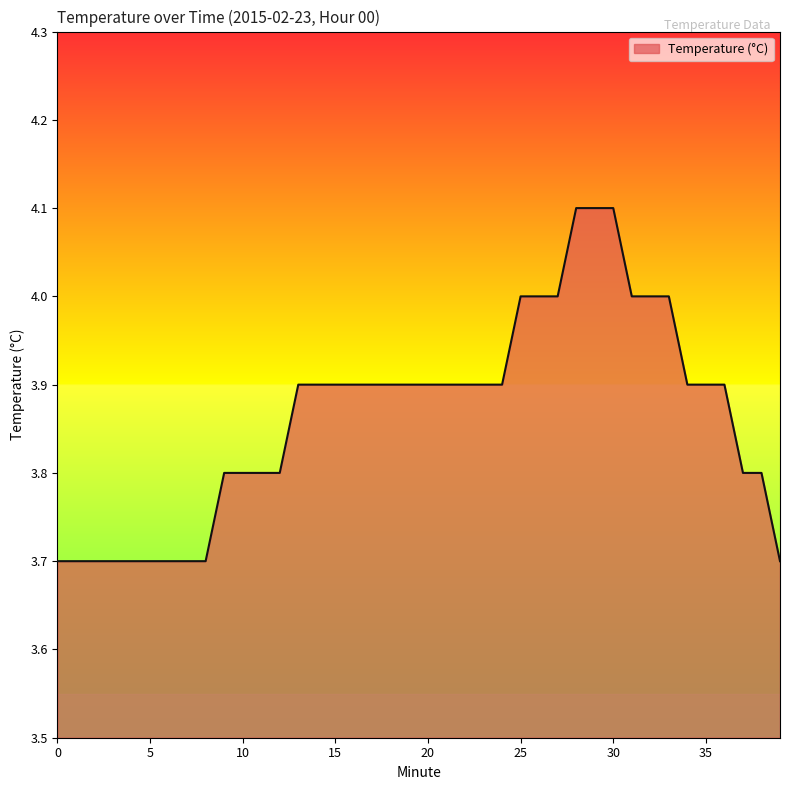

What is the maximum value shown in the chart?

4.1